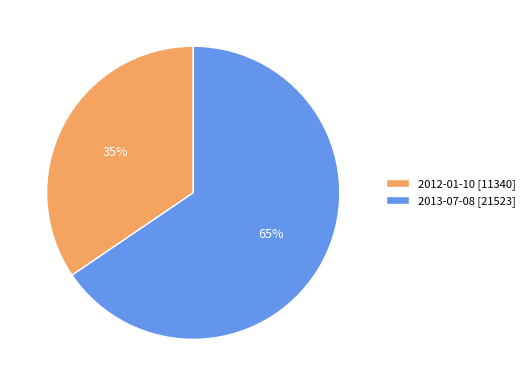

Which slice represents more than half of the pie?

2013-07-08